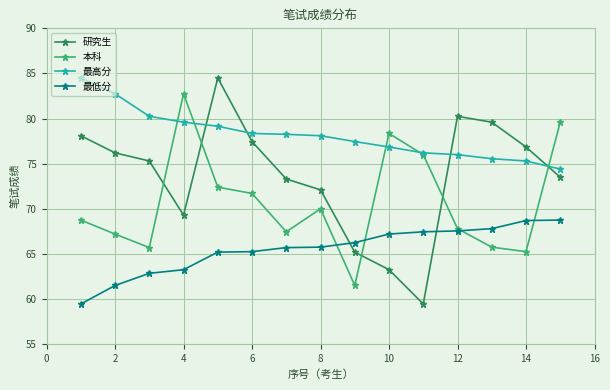

What is the value of the 最高分 point at the 4th from the left?

79.6